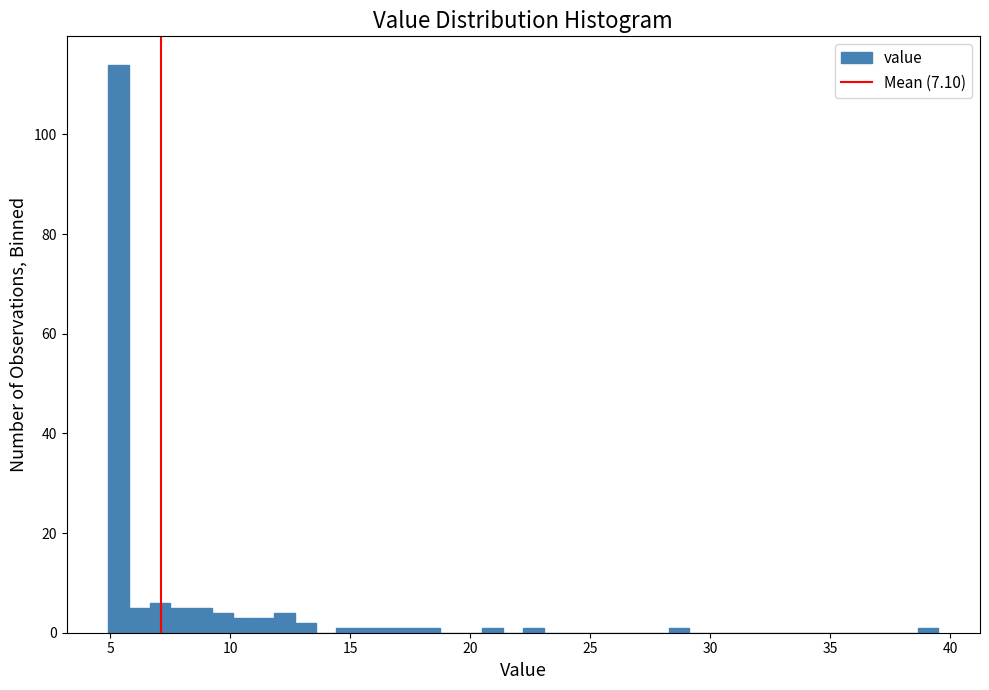

Read against the x-axis, roughly where is the centre of the tallest bar?

5.5